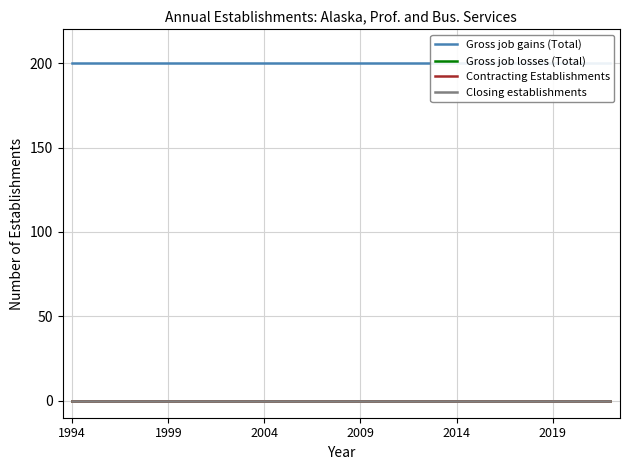

True or false: Closing establishments has a value of 0 at 23.

True